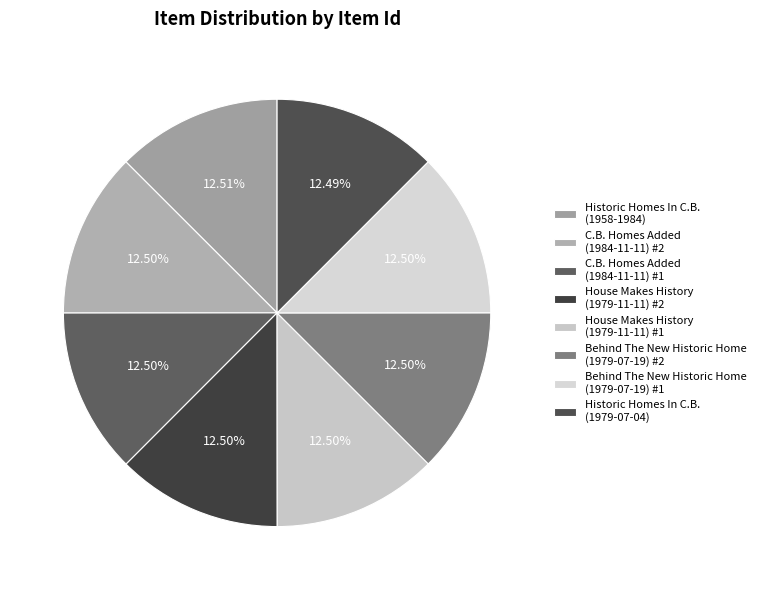

How many slices are in this pie chart?

8